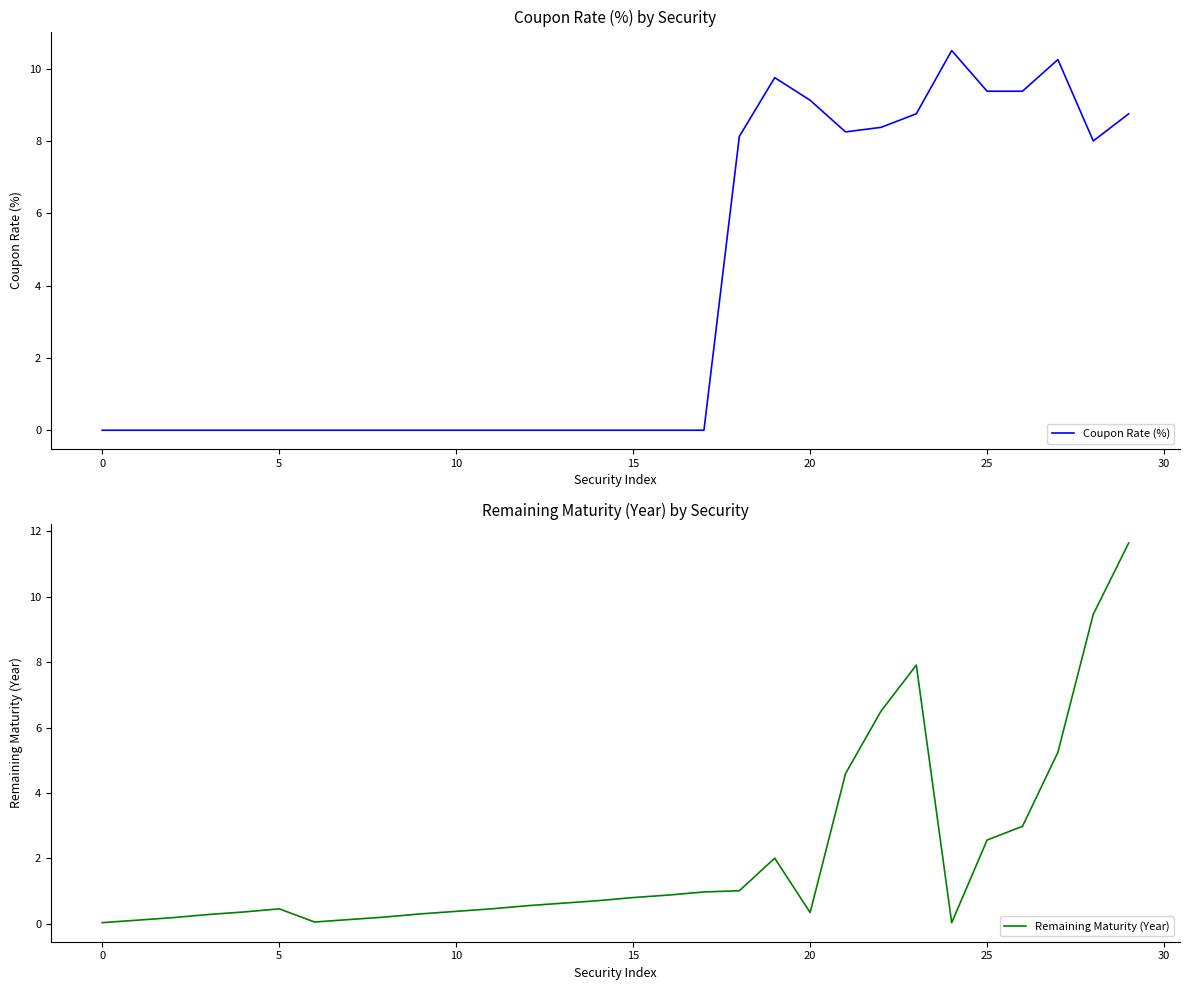

How many data points does each series have?

30